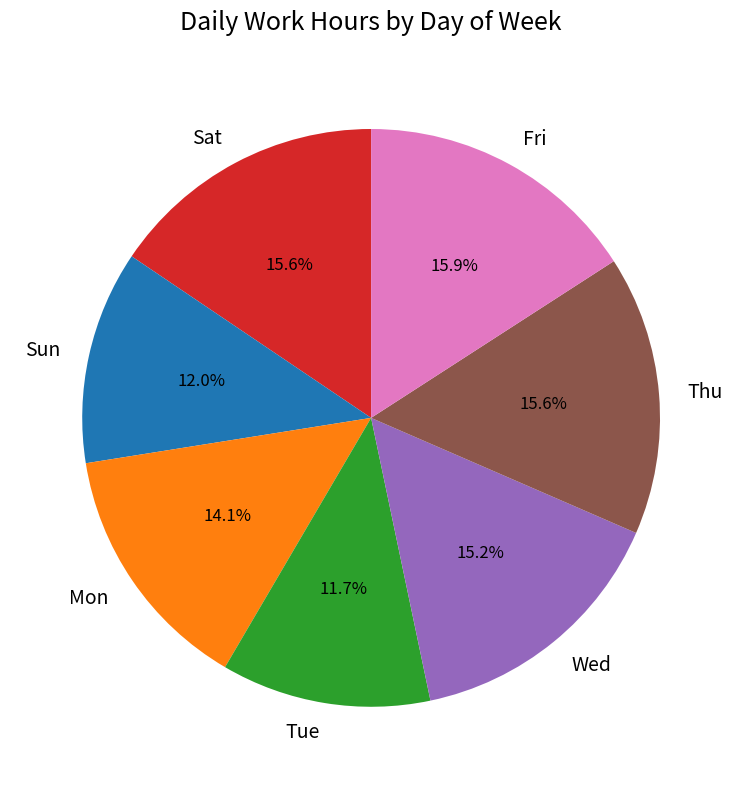

What is the ratio of the value at Tue to the value at Wed?

0.8